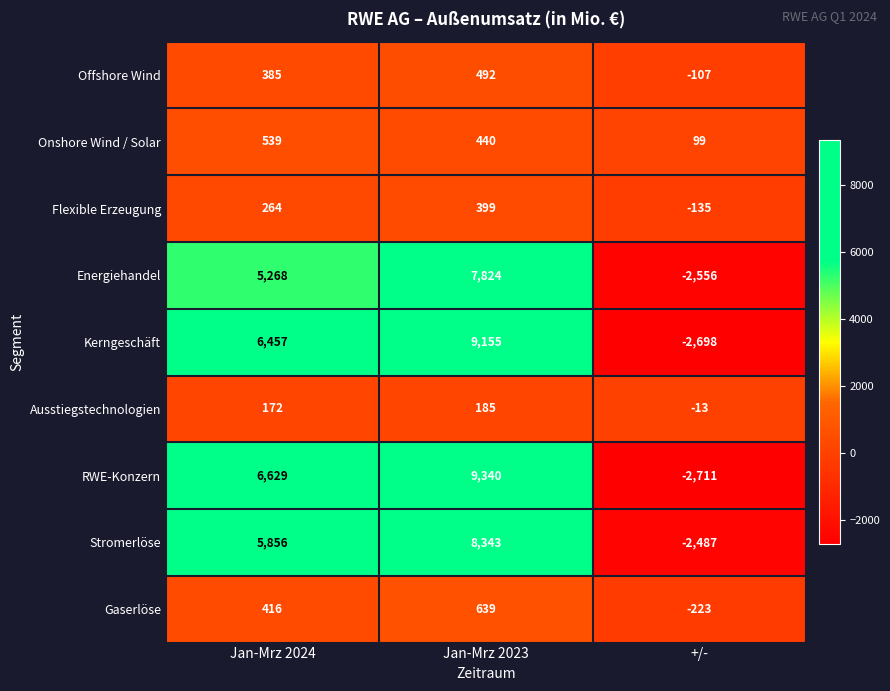

What is the smallest value displayed?

-2711